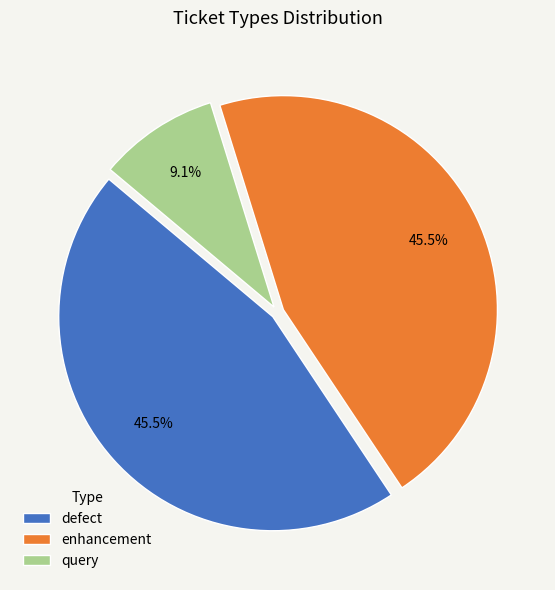

Between query and defect, which is larger?

defect